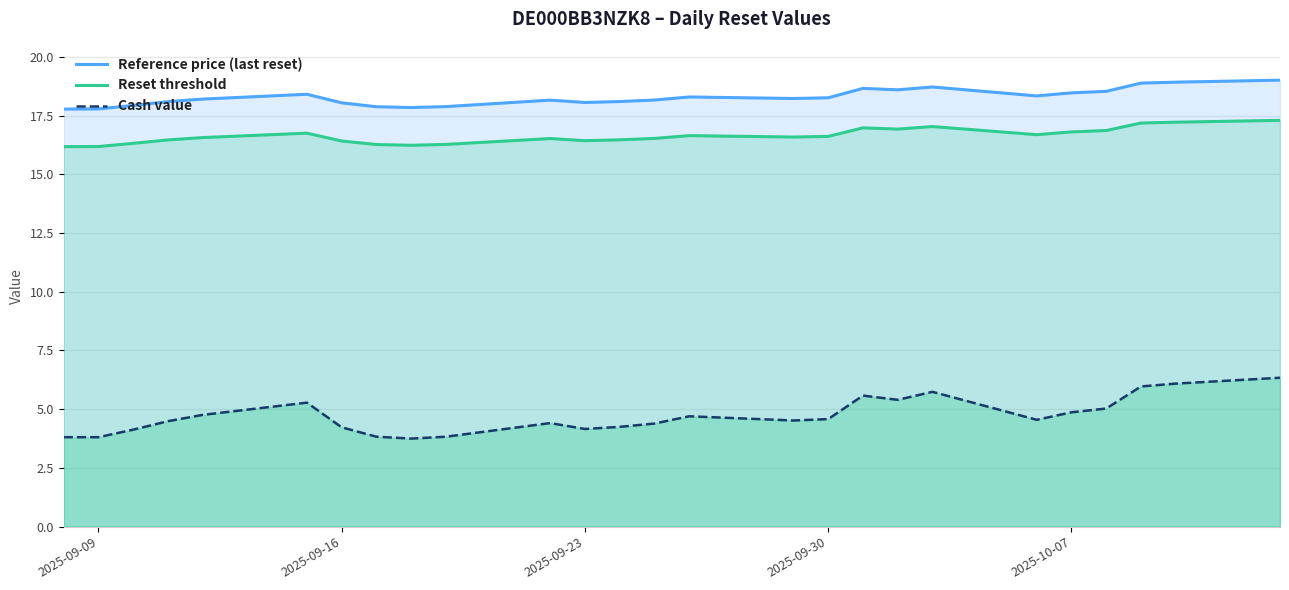

Rank the series by their maximum value, from lowest to highest.

Cash value, Reset threshold, Reference price (last reset)